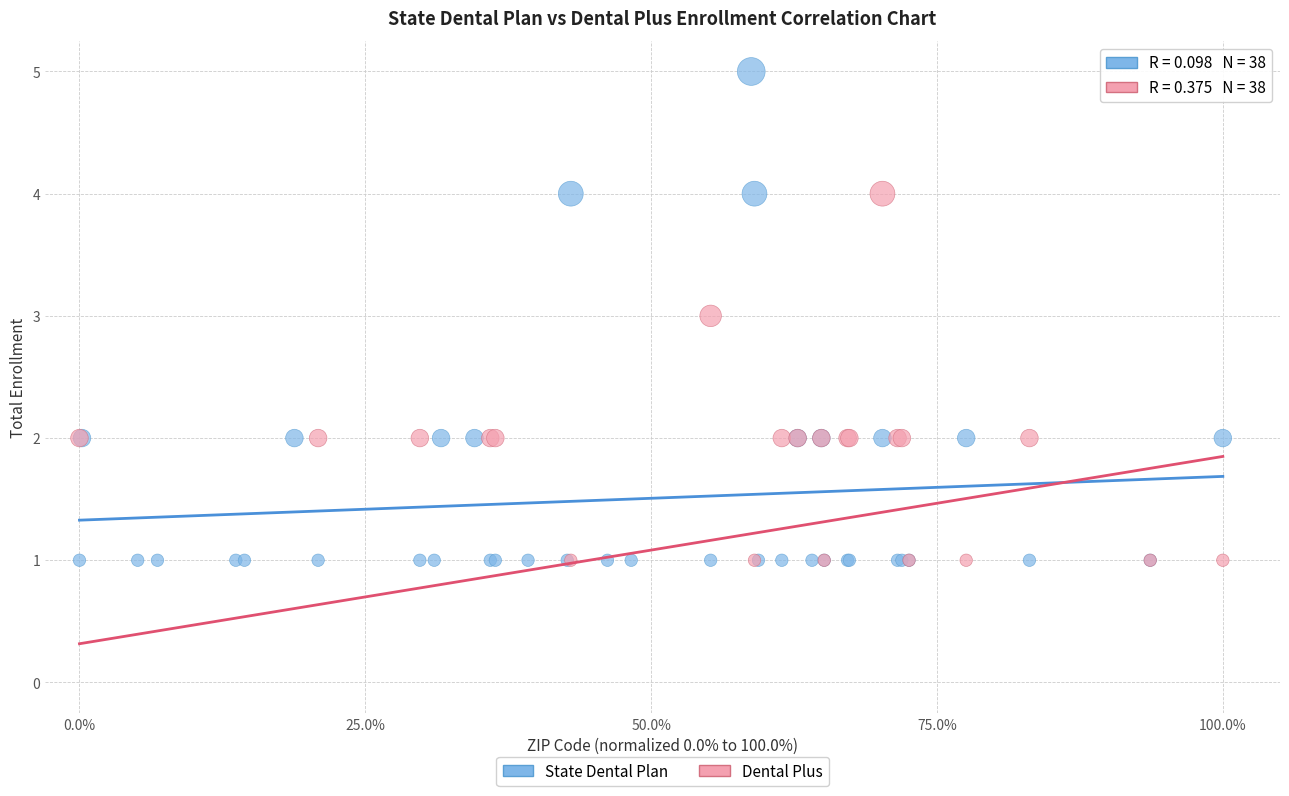

Which series reaches the minimum Y coordinate?

Dental Plus